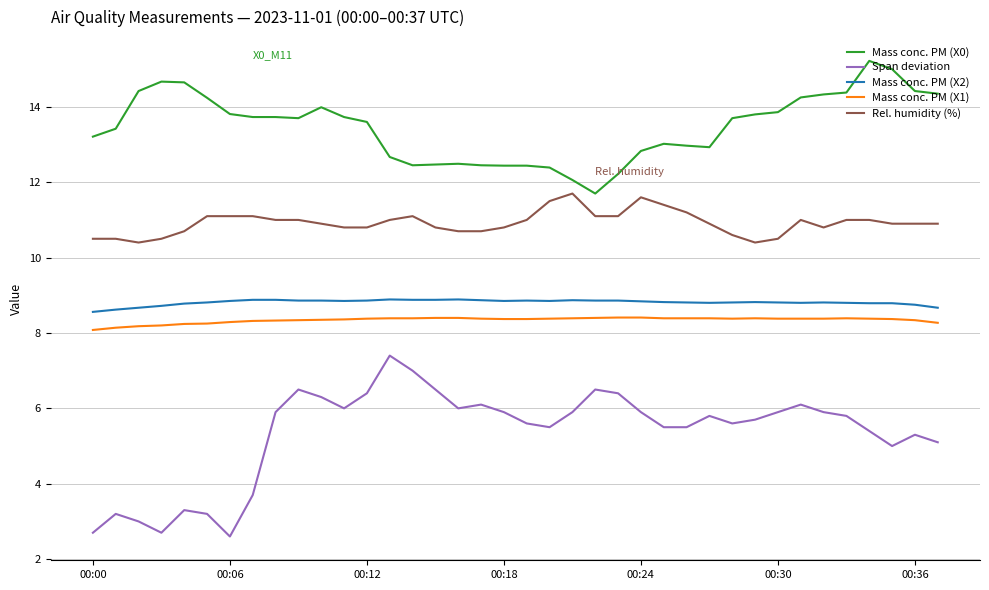

What is the maximum value shown in the chart?

15.2